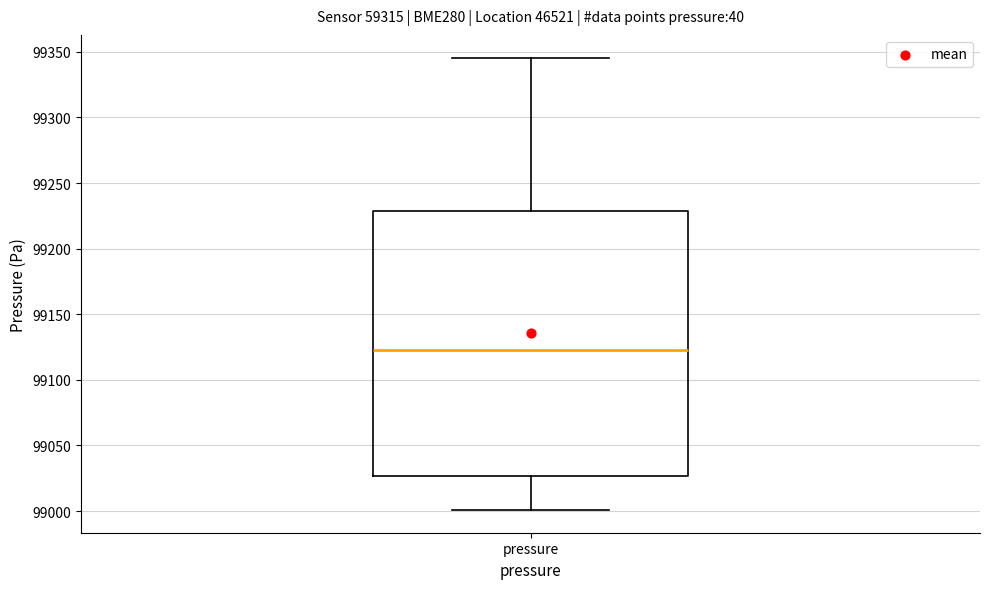

Where does the upper whisker of the box for pressure end on the y-axis? The values are not printed on the chart, so give them approximately, as read against the axis.

99345